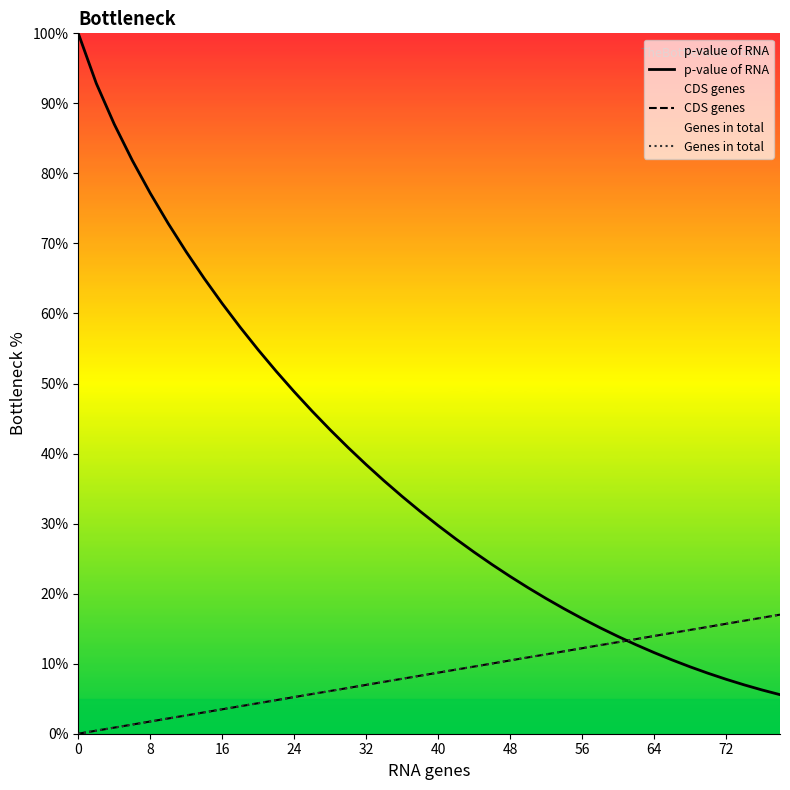

True or false: Genes in total and CDS genes cross at least once.

False